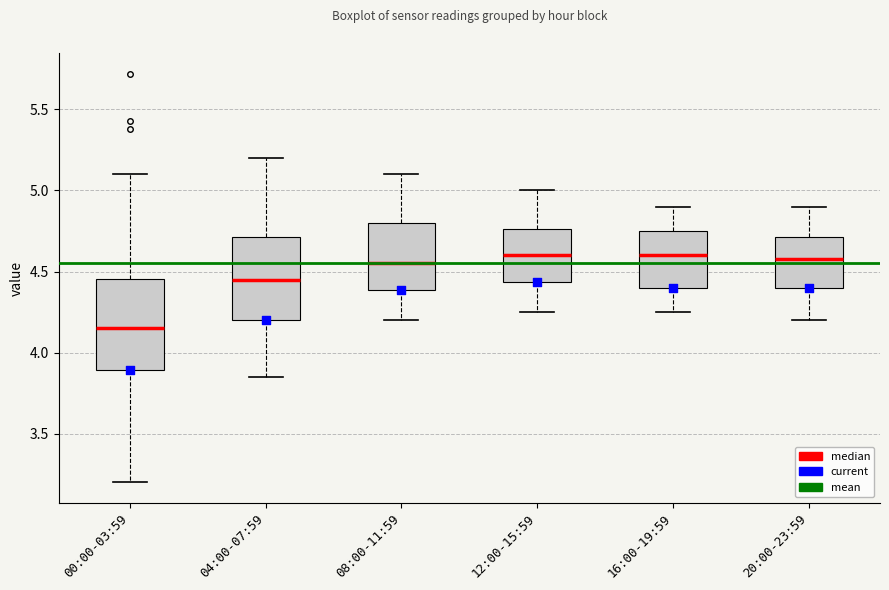

Reading left to right, transcribe this box plot: for each box, give where its median line is, the range the box spans, and where its two whiskers end, as read against the y-axis. The values are not printed on the chart, so give them approximately, as read against the axis.

00:00-03:59: median 4.15, box 3.90 to 4.45, whiskers 3.20 to 5.10
04:00-07:59: median 4.45, box 4.20 to 4.70, whiskers 3.85 to 5.20
08:00-11:59: median 4.55, box 4.40 to 4.80, whiskers 4.20 to 5.10
12:00-15:59: median 4.60, box 4.45 to 4.75, whiskers 4.25 to 5.00
16:00-19:59: median 4.60, box 4.40 to 4.75, whiskers 4.25 to 4.90
20:00-23:59: median 4.60, box 4.40 to 4.70, whiskers 4.20 to 4.90